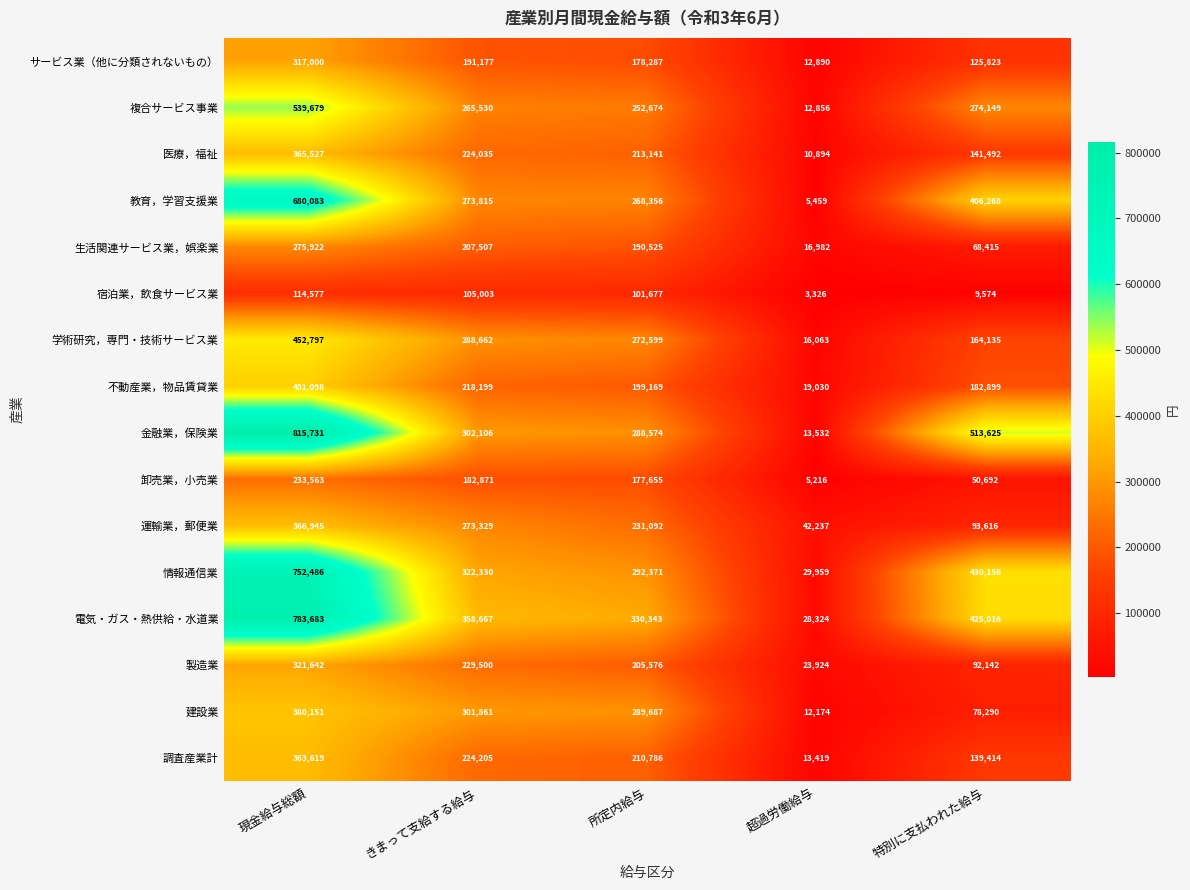

At how many categories does at least one series exceed 31611?

5